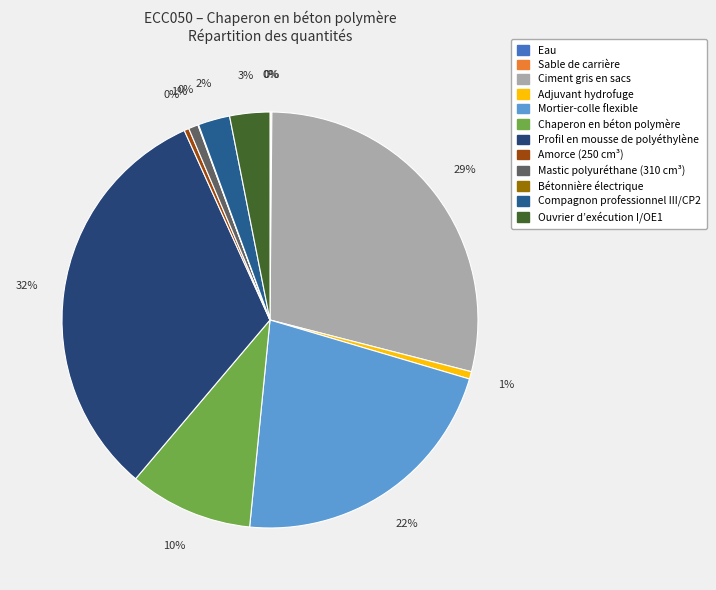

How many segments does this pie chart have?

12